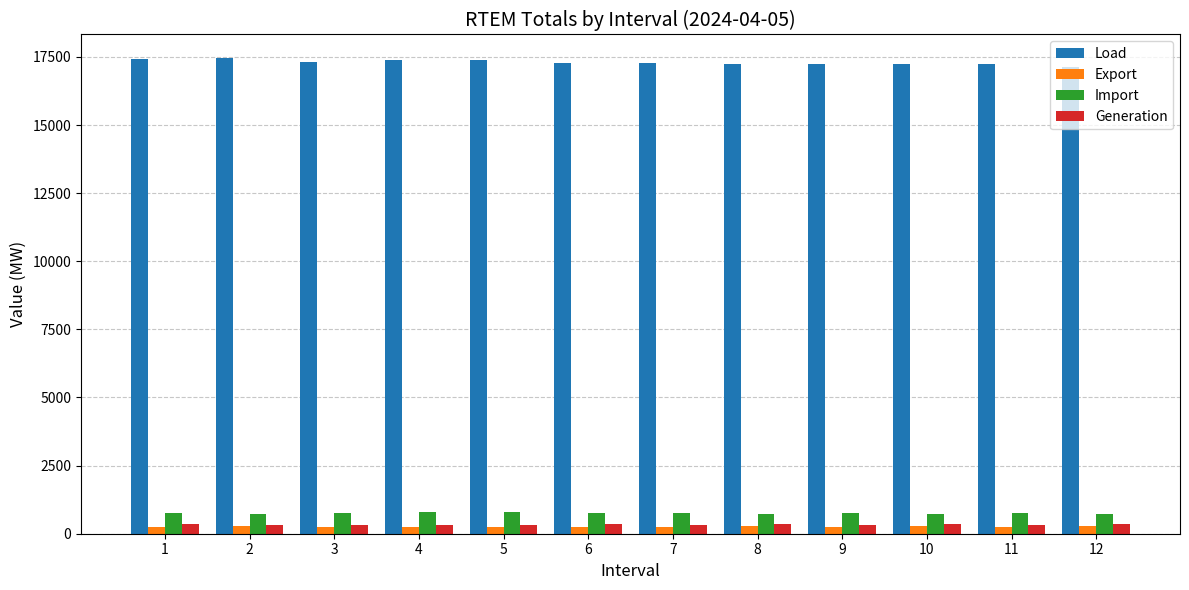

How many data points in Load are less than 17292?

6